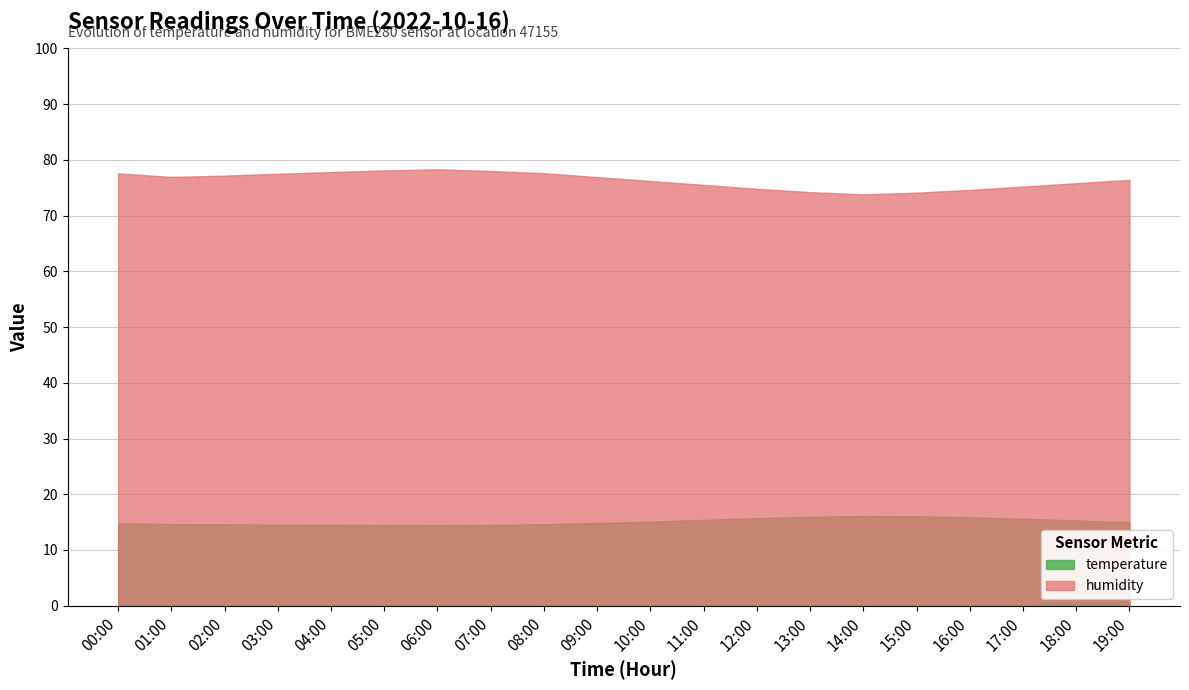

The temperature series shows 3.2 at 01:00. True or false?

False